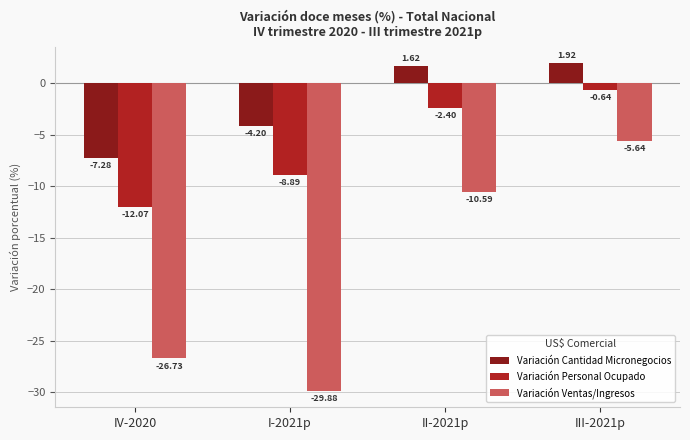

Are the bars grouped side by side (vs. stacked)?

Yes